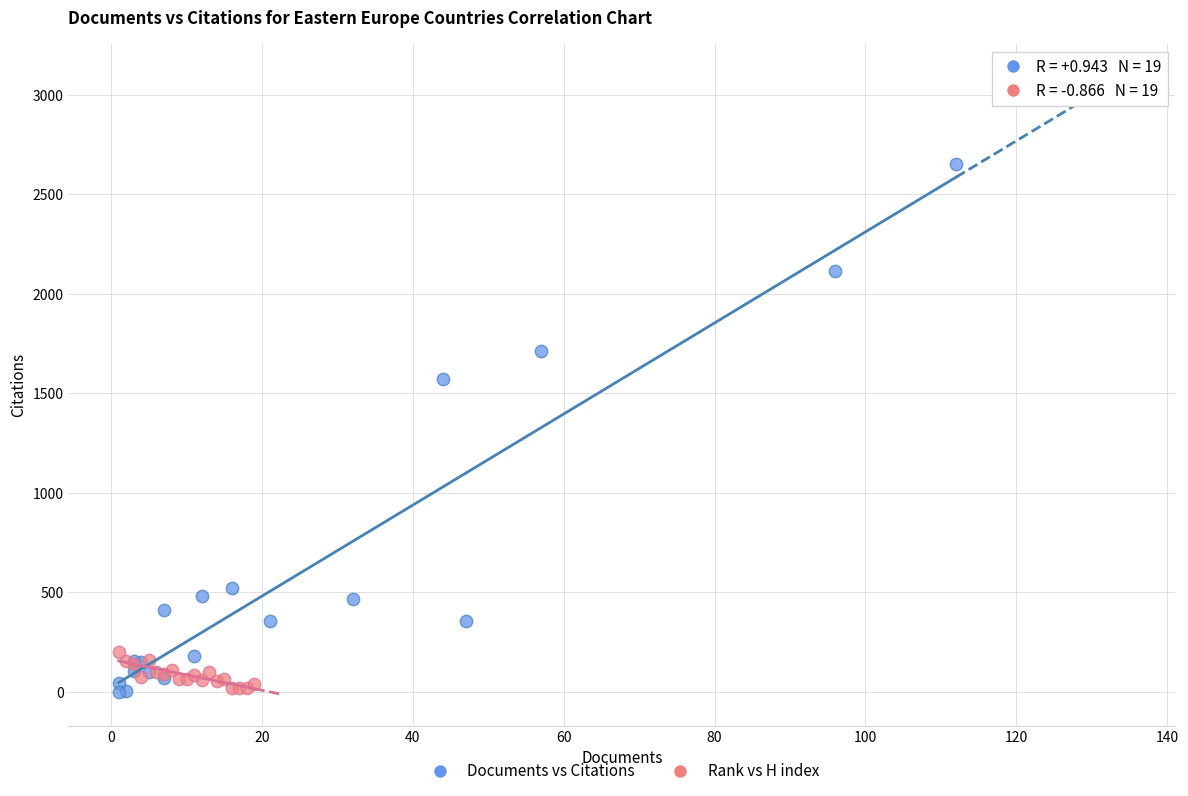

Which series contains the highest Y value?

Documents vs Citations